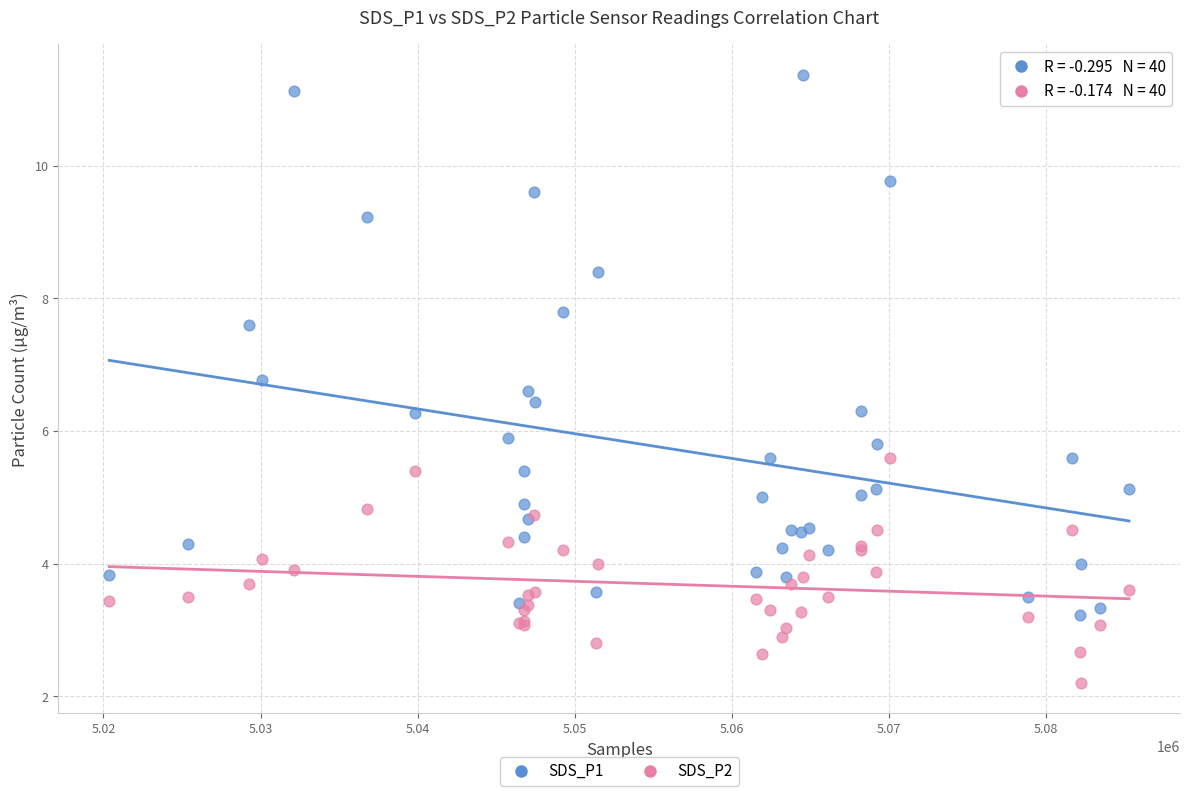

In the SDS_P1 series, what Y value is closest to 7?

6.8